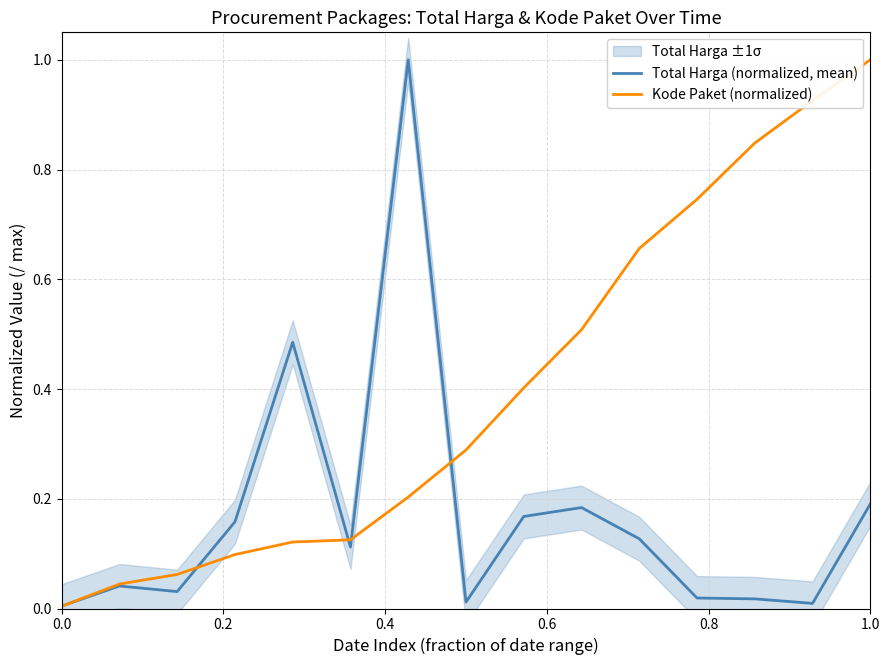

Does the chart display data point markers on the line(s)?

No